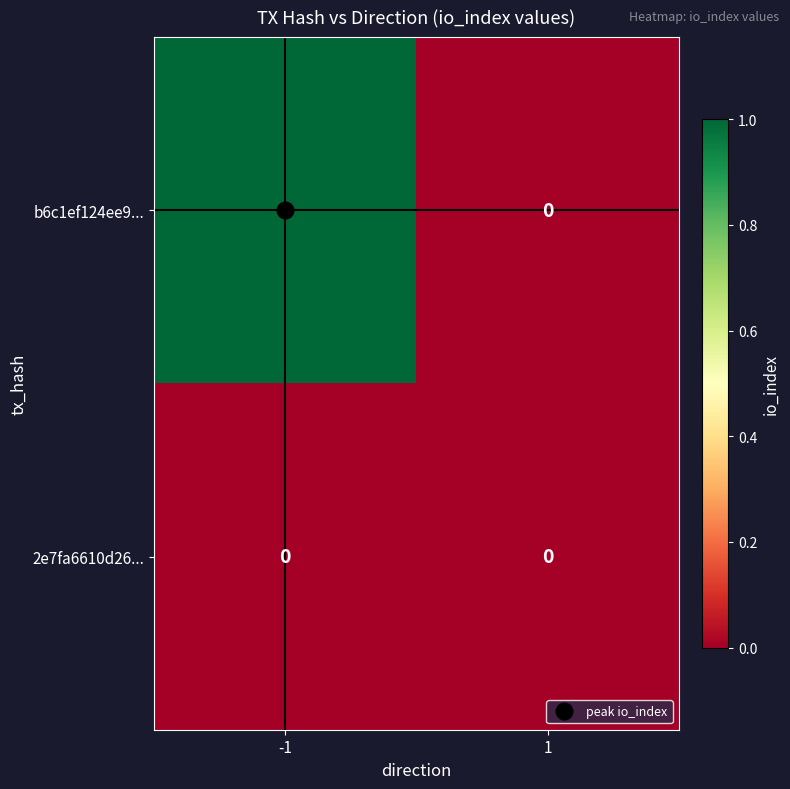

Is the value of b6c1ef124ee9... at -1 greater than the value of 2e7fa6610d26... at 1?

Yes